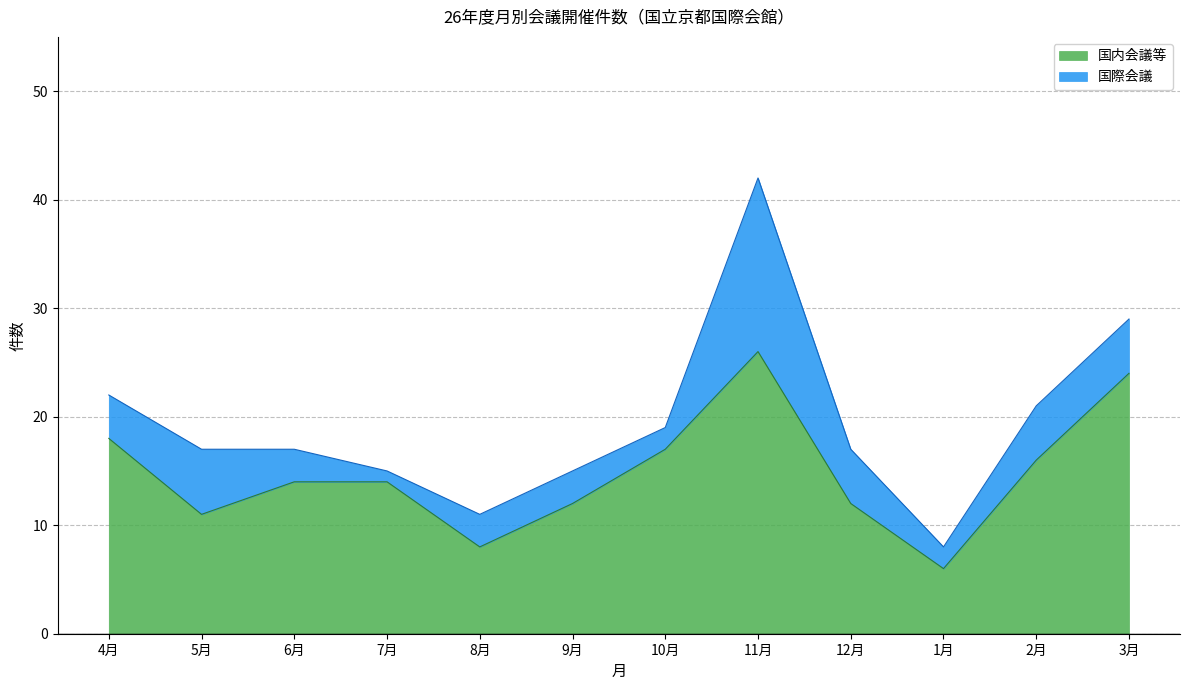

Rank the categories by value from highest to lowest.

11月, 3月, 4月, 10月, 2月, 6月, 7月, 9月, 12月, 5月, 8月, 1月